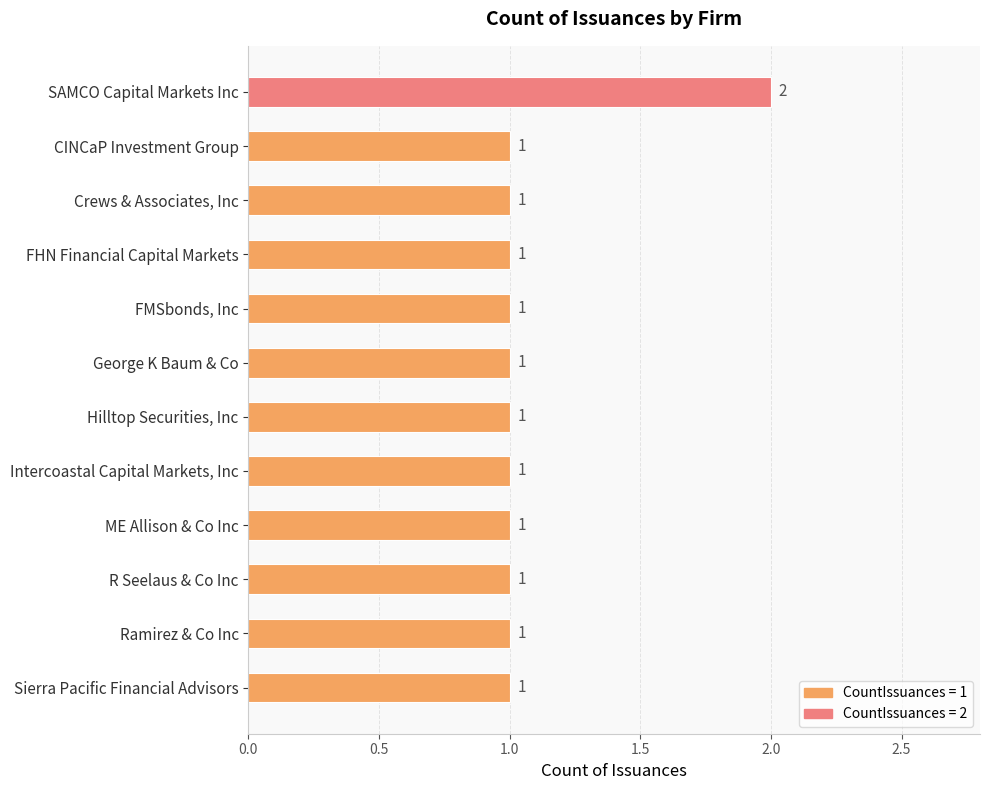

Reading top to bottom, list all the values displayed in this chart.

2	1	1	1	1	1	1	1	1	1	1	1